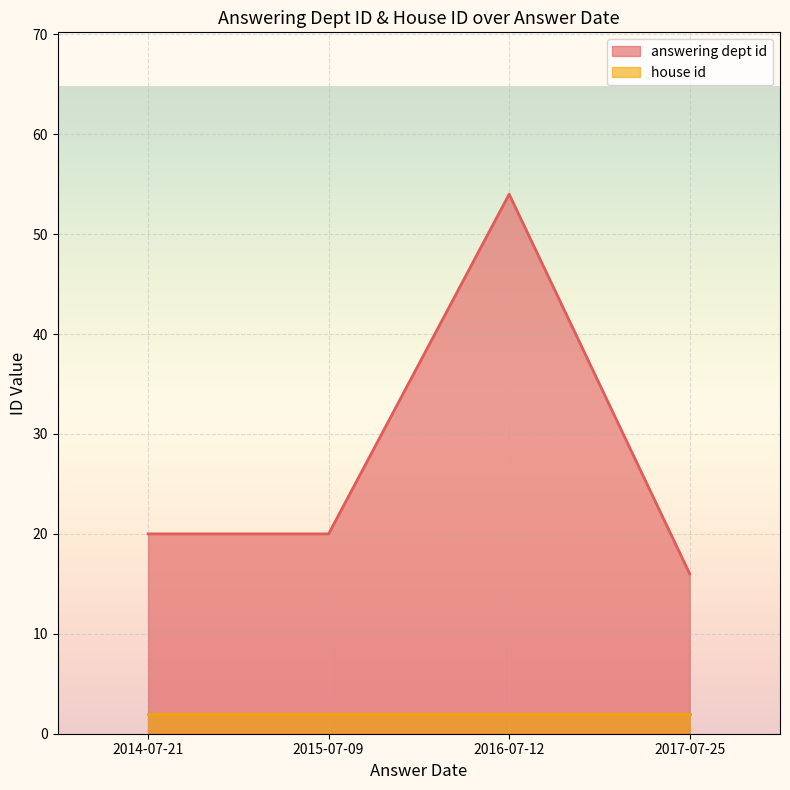

Does the chart display data point markers on the line(s)?

No